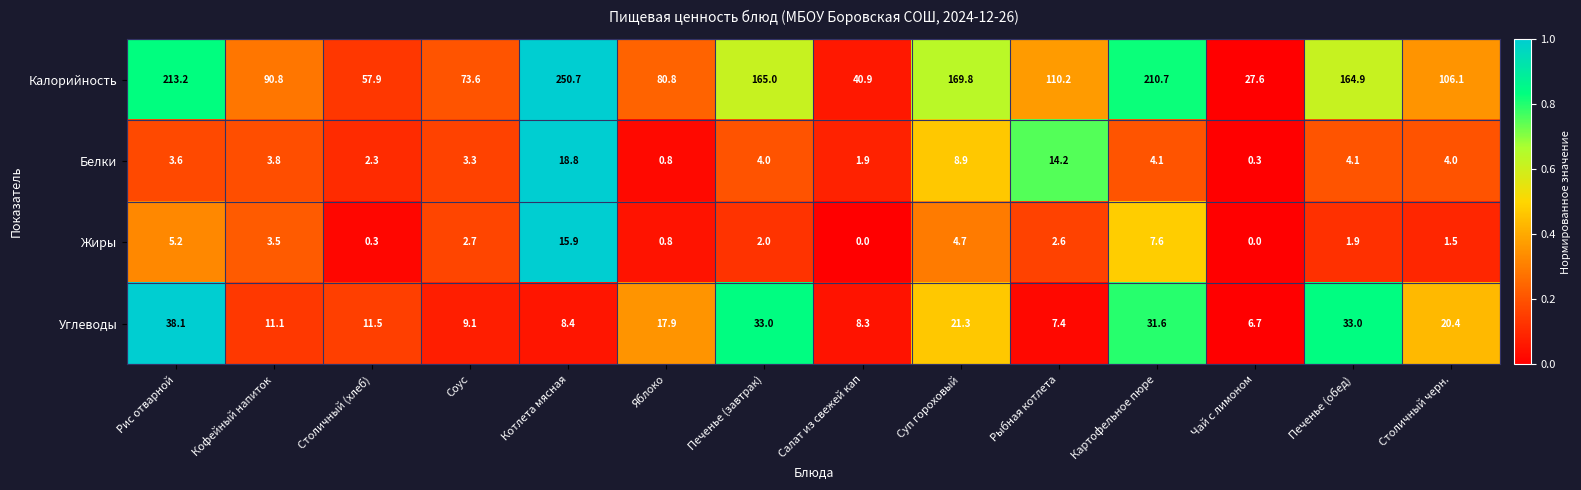

What is the average value of the Белки series?

5.3